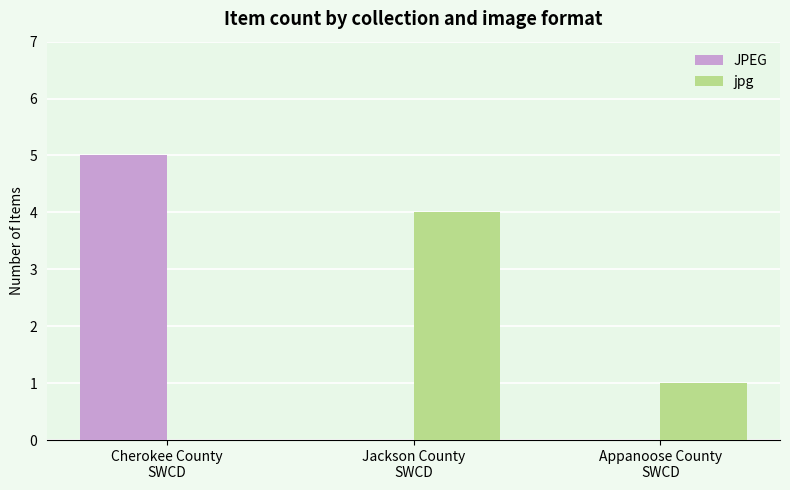

Count the number of categories in the chart.

3